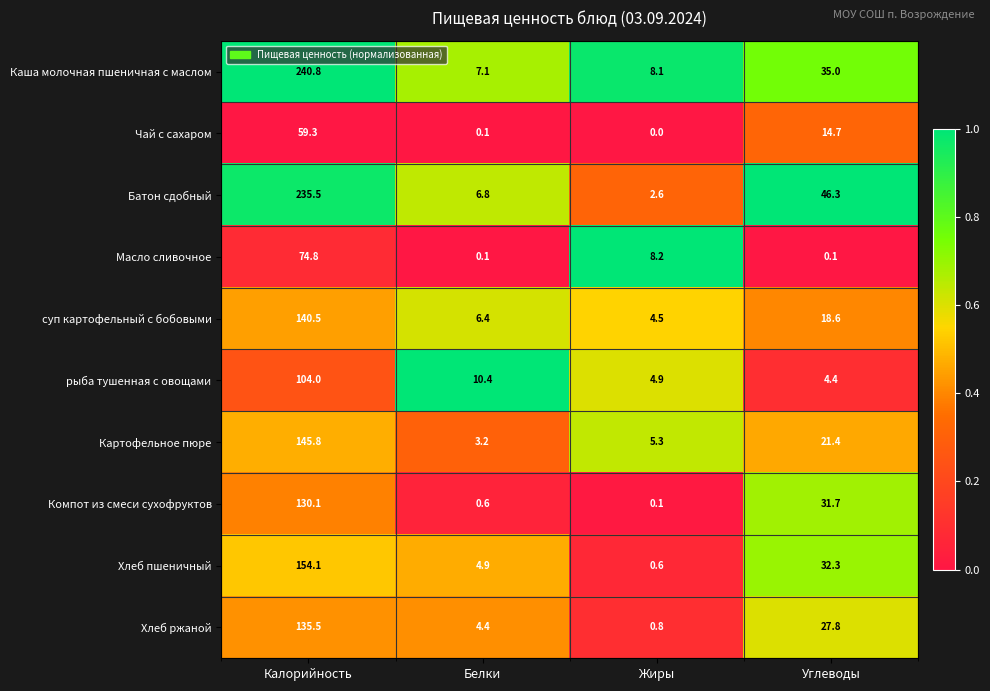

What is the difference between the highest and lowest values at Калорийность?

181.5